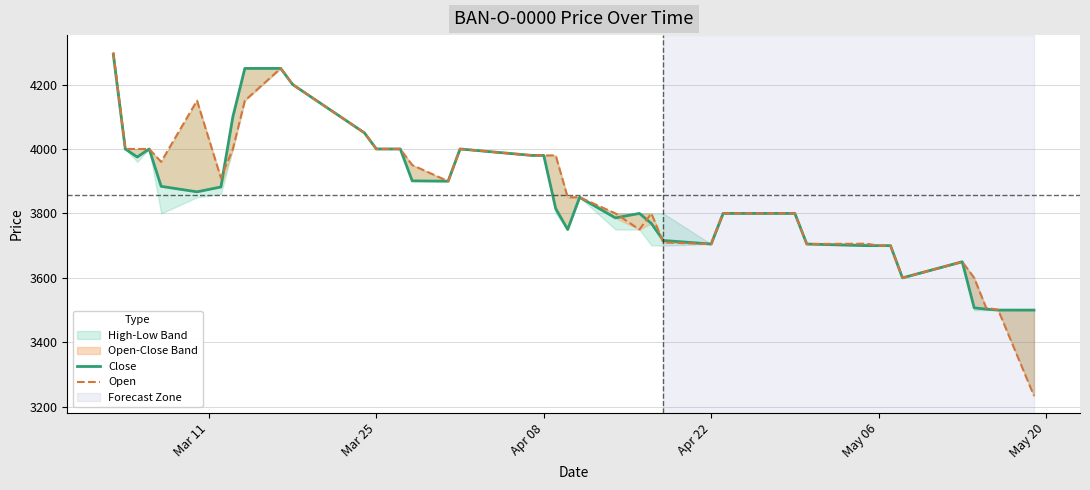

How many times do Close and Open cross each other?

5